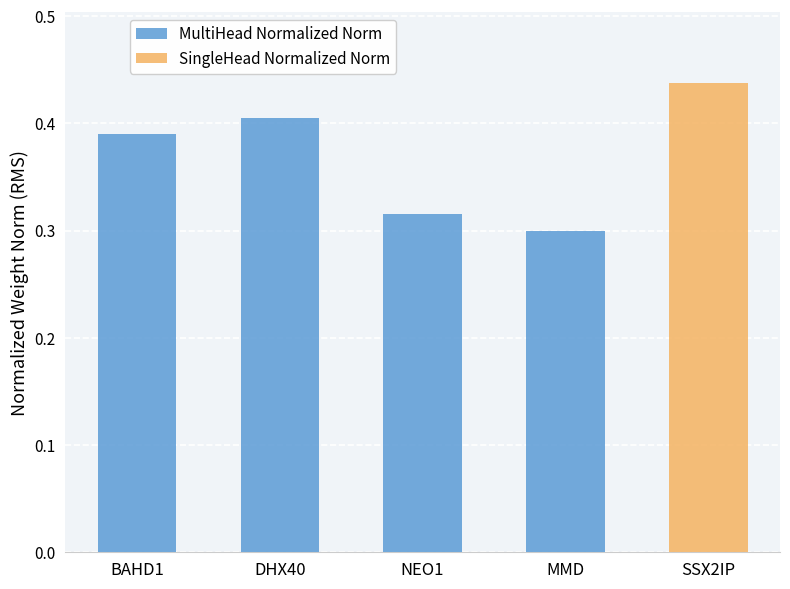

Rank the categories by MultiHead Normalized Norm value from lowest to highest.

MMD, NEO1, BAHD1, DHX40